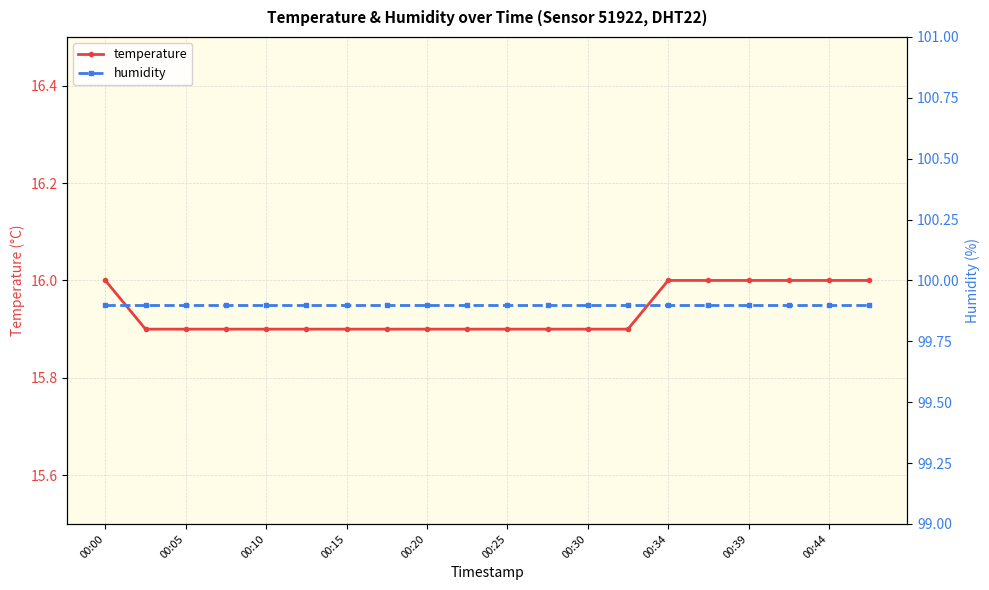

How many lines are shown in the chart?

2